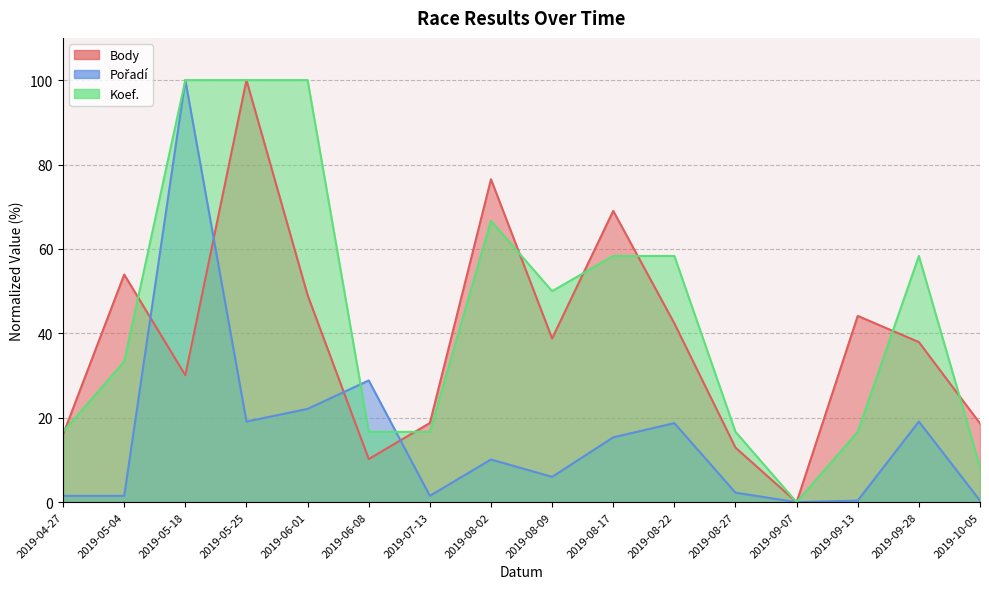

What is the value of the Pořadí point at the 14th from the left?

0.4